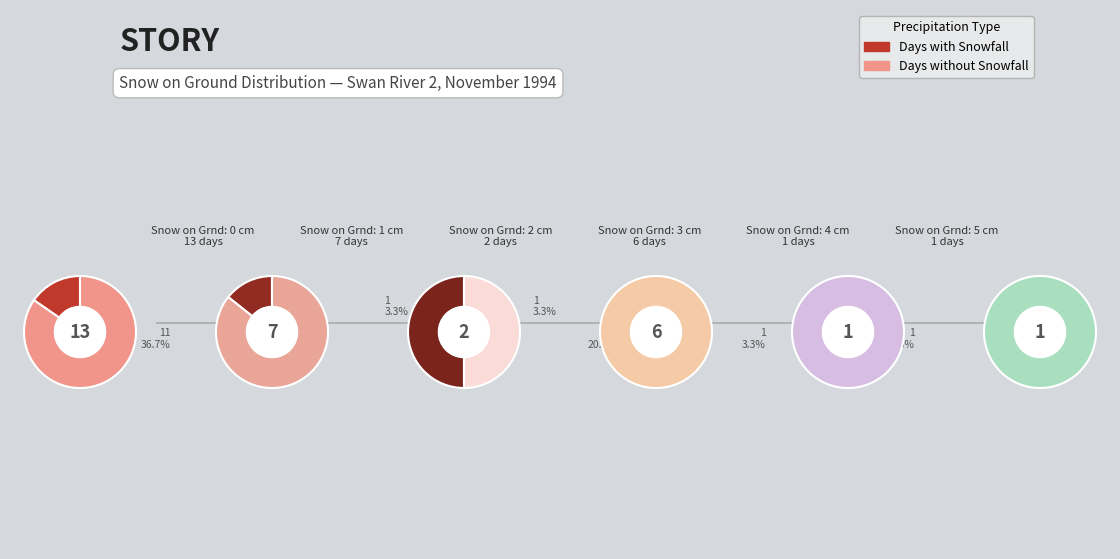

Does 2 represent more than half of the total?

No